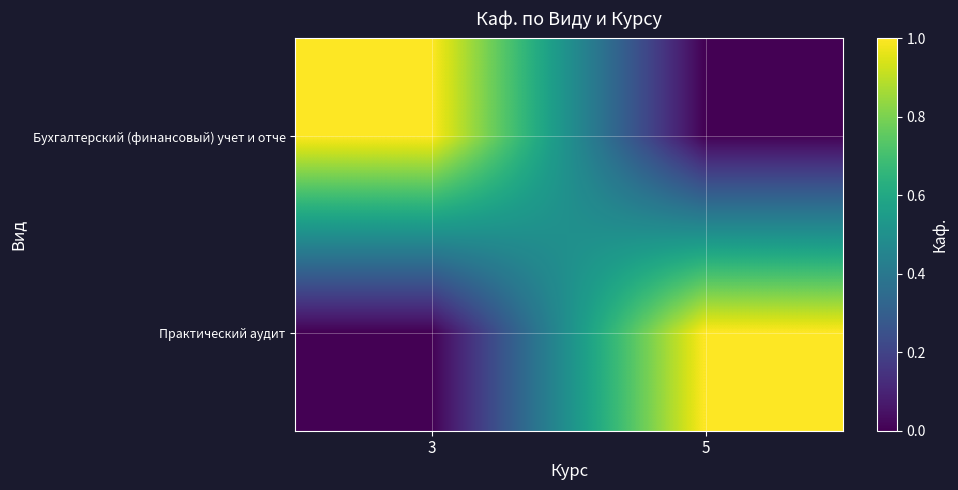

Count the number of data series in this chart.

2